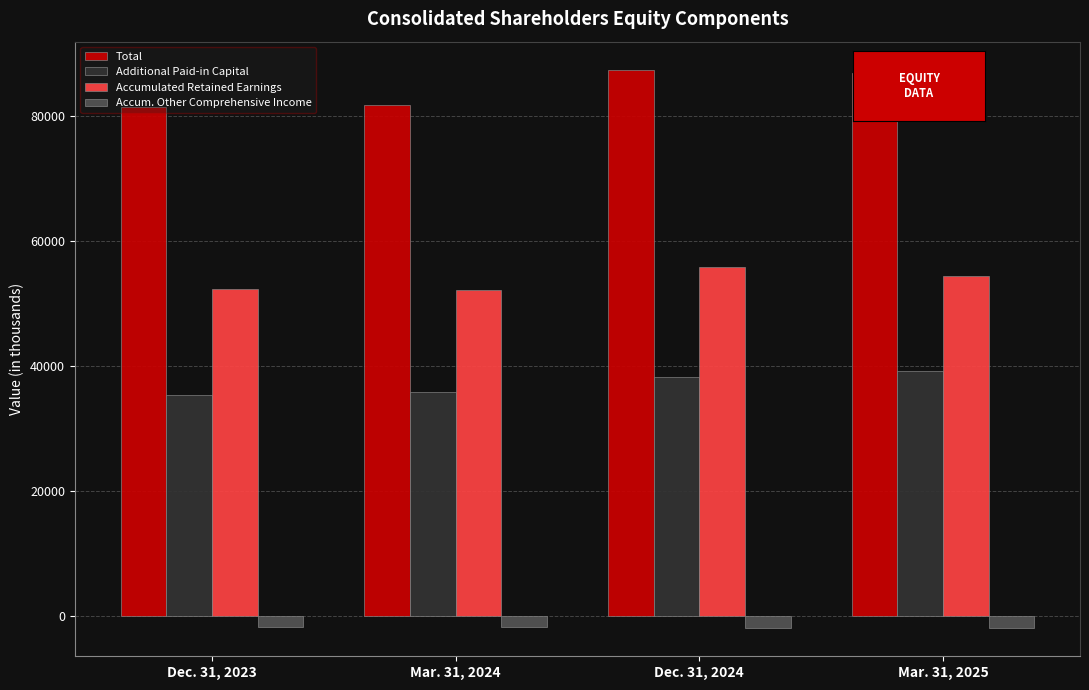

What is the sum of the Accum. Other Comprehensive Income values at Mar. 31, 2025 and Dec. 31, 2023?

-3524